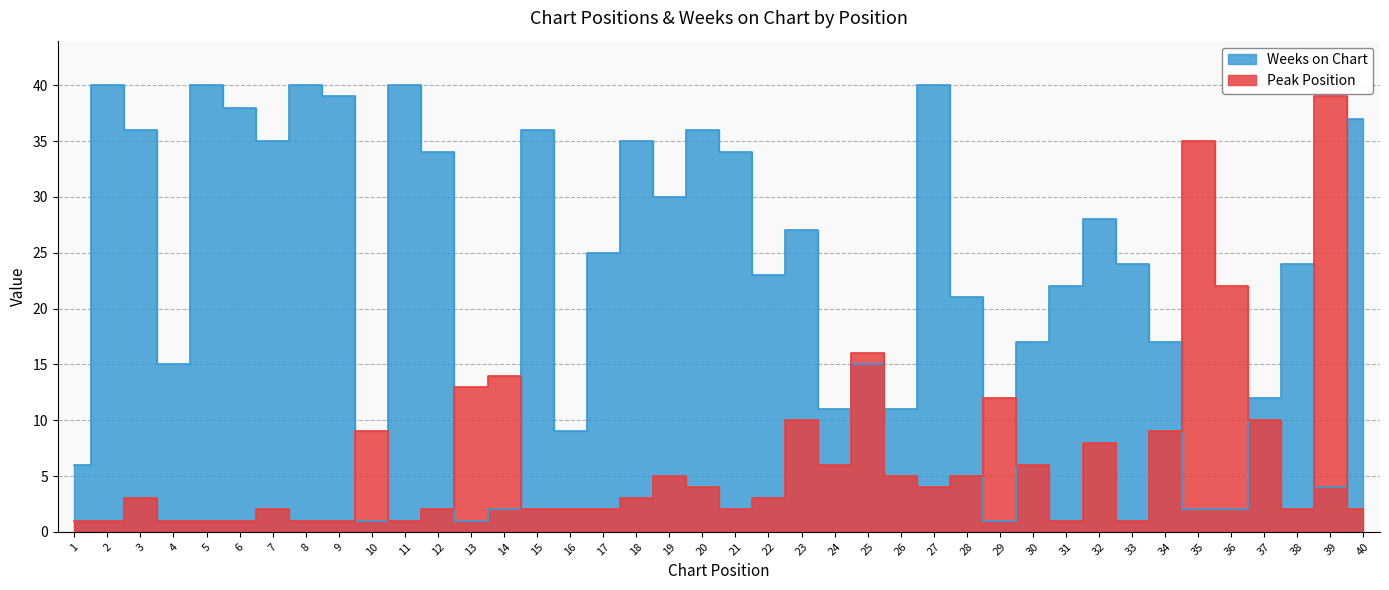

What is the spread (max minus min) of values at 2?

39